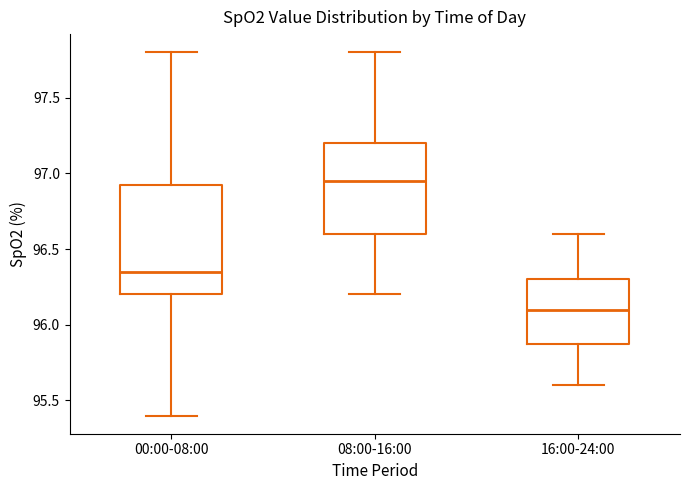

Which box is the tallest, from its lower edge to its upper edge?

00:00-08:00